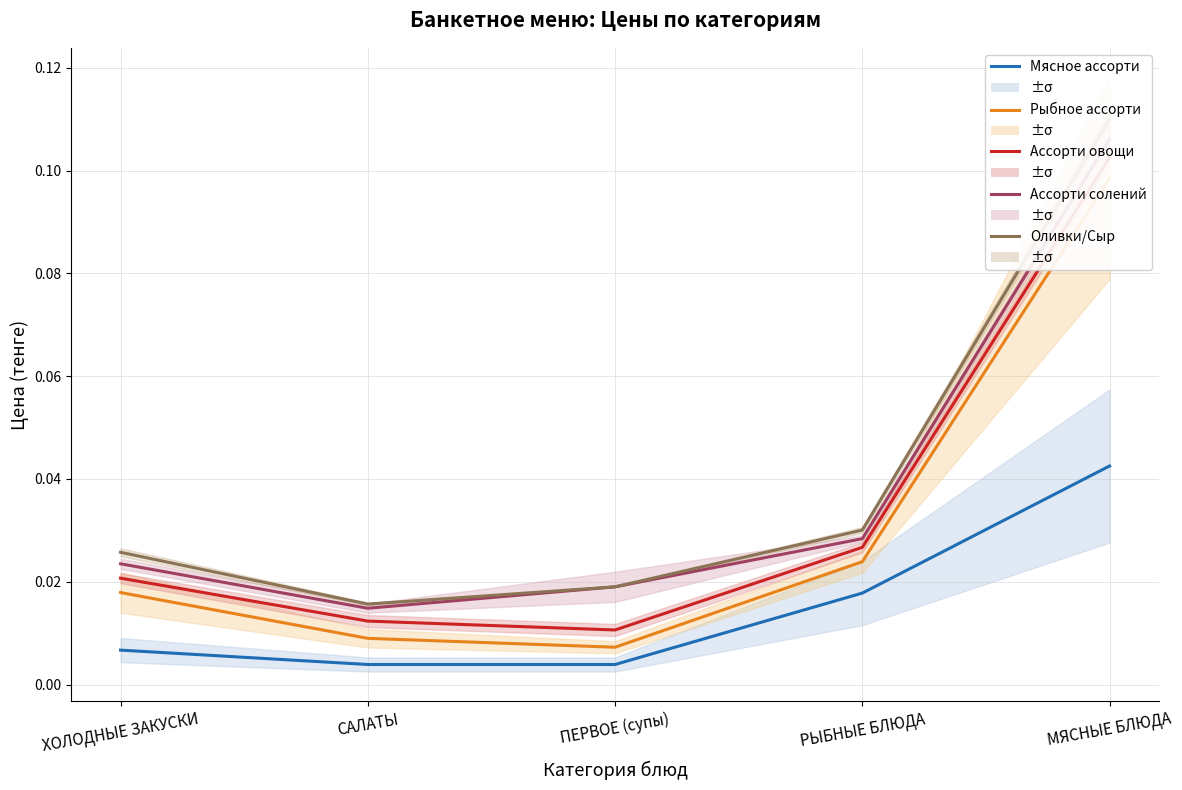

What is the label of the 4th point from the left?

РЫБНЫЕ БЛЮДА